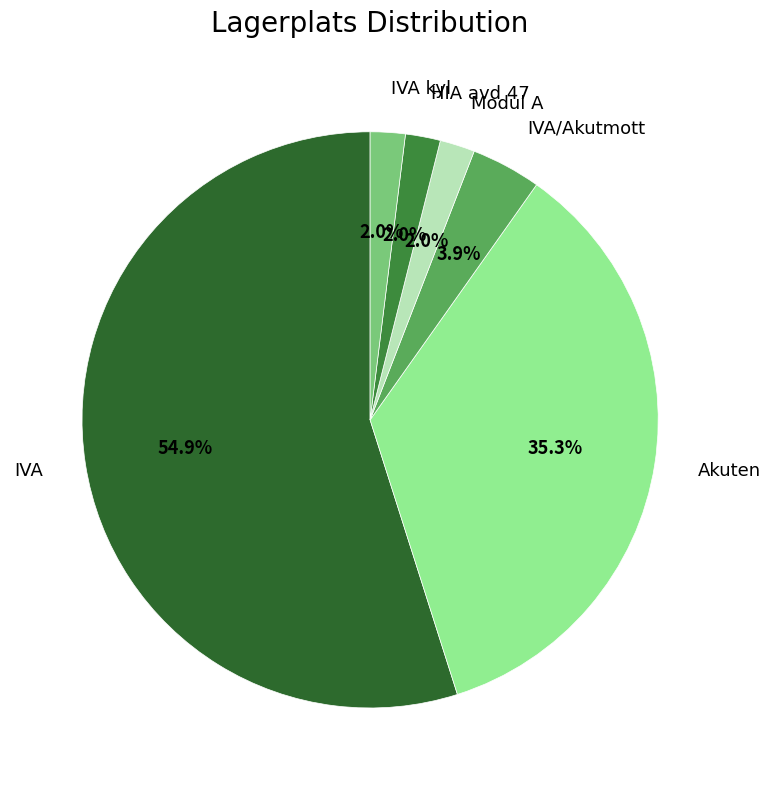

Which category has the biggest portion of the pie?

IVA